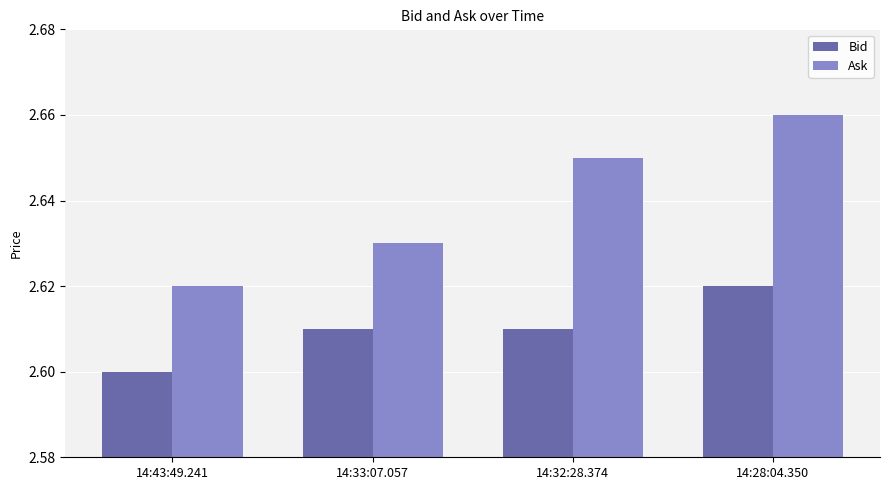

Which category has the highest value across all series?

14:28:04.350